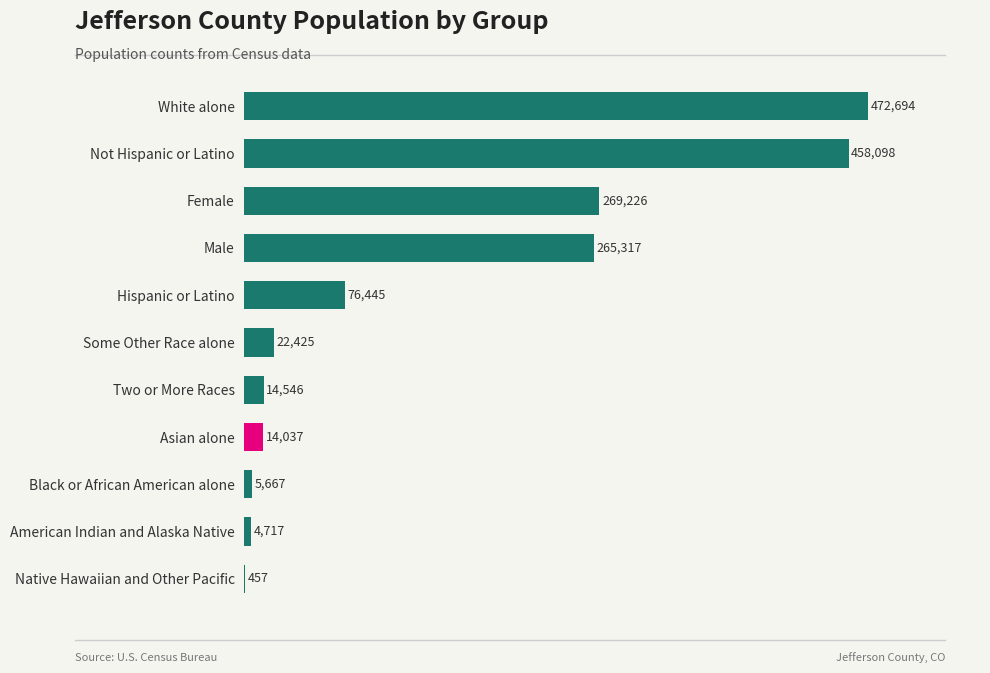

Where is the data nearest to the value 236575?

Male